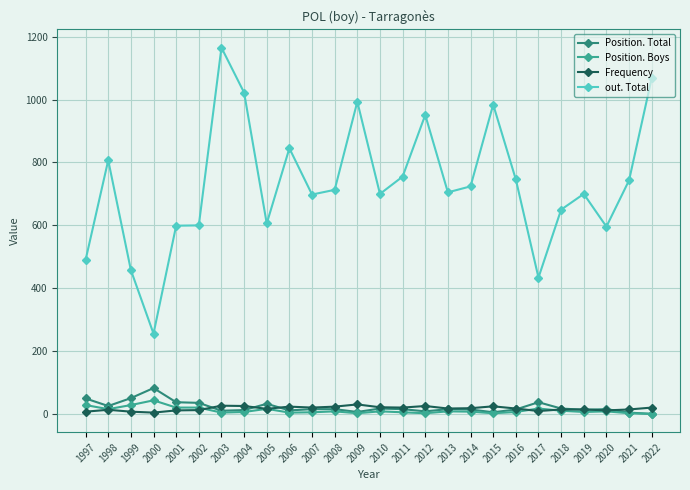

True or false: Frequency and out. Total cross at least once.

False